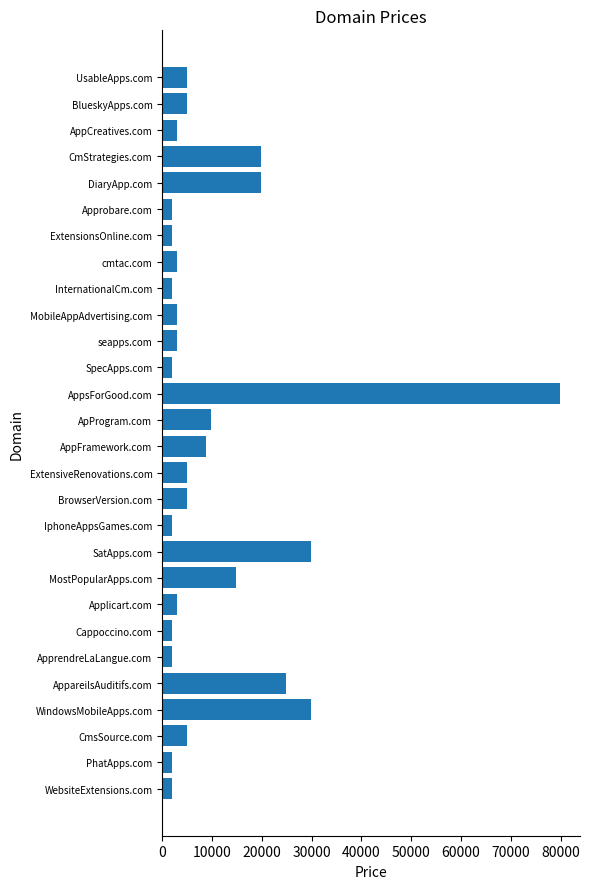

How many distinct data groups are displayed?

1